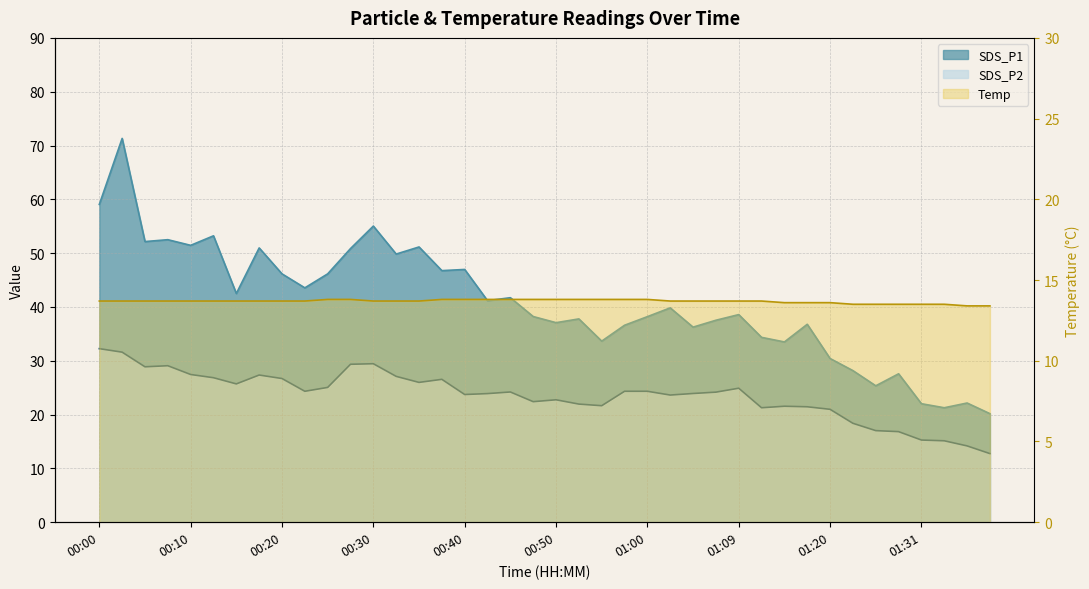

At which label does SDS_P1 first exceed 39?

00:00